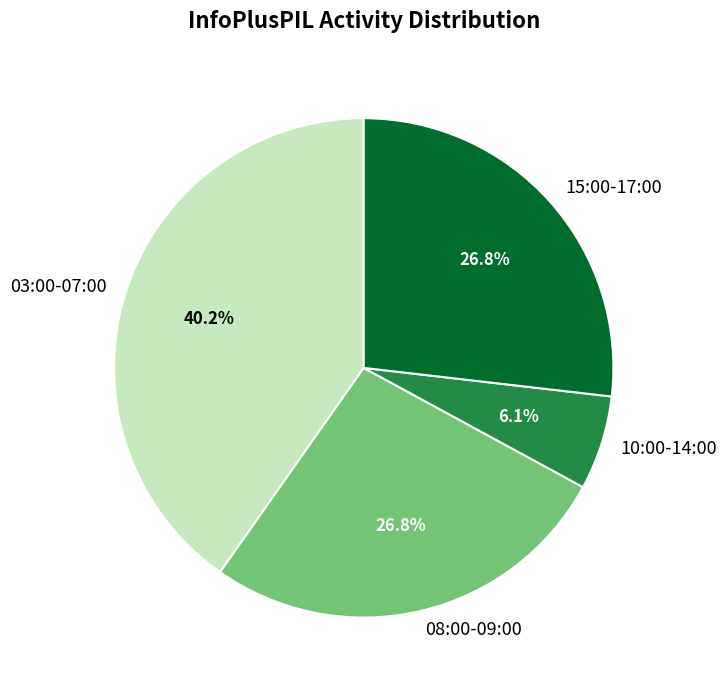

Count the number of slices in the pie.

4